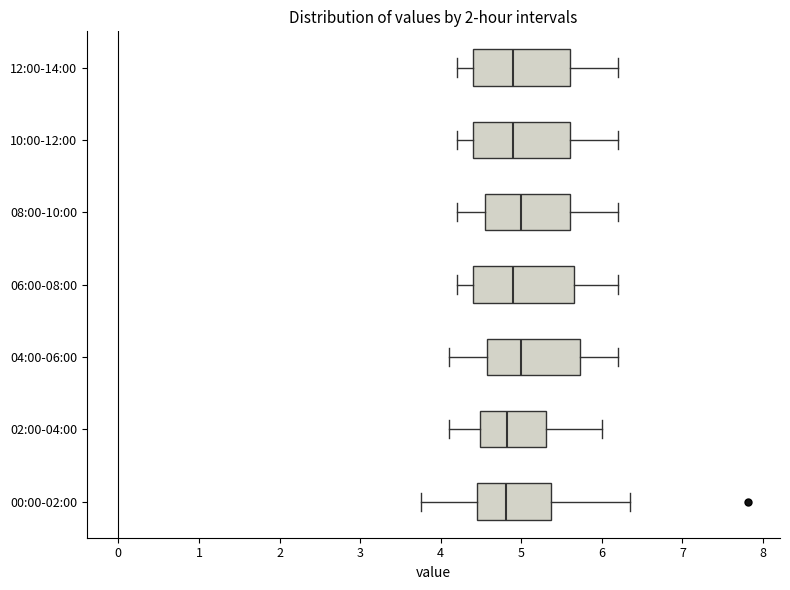

Reading bottom to top, transcribe this box plot: for each box, give where its median line is, the range the box spans, and where its two whiskers end, as read against the x-axis. The values are not printed on the chart, so give them approximately, as read against the axis.

00:00-02:00: median 4.8, box 4.4 to 5.4, whiskers 3.8 to 6.4
02:00-04:00: median 4.8, box 4.5 to 5.3, whiskers 4.1 to 6.0
04:00-06:00: median 5.0, box 4.6 to 5.7, whiskers 4.1 to 6.2
06:00-08:00: median 4.9, box 4.4 to 5.7, whiskers 4.2 to 6.2
08:00-10:00: median 5.0, box 4.6 to 5.6, whiskers 4.2 to 6.2
10:00-12:00: median 4.9, box 4.4 to 5.6, whiskers 4.2 to 6.2
12:00-14:00: median 4.9, box 4.4 to 5.6, whiskers 4.2 to 6.2